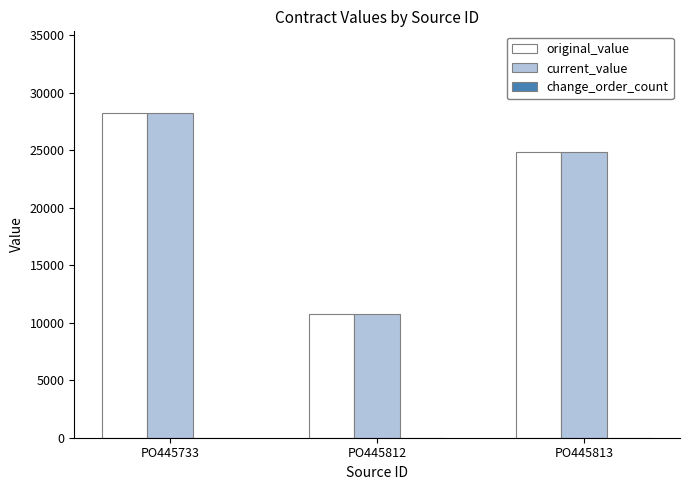

What is the value of the current_value bar at the 3rd from the left?

24837.9